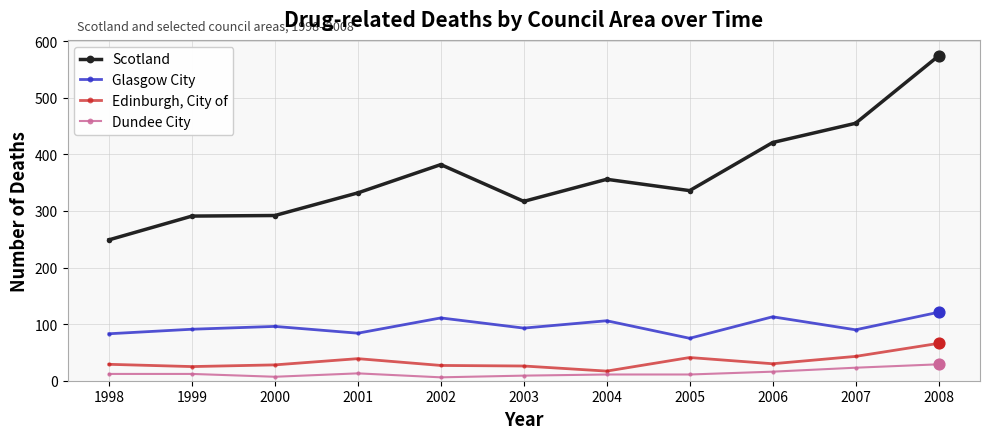

At how many categories does at least one series exceed 429?

2